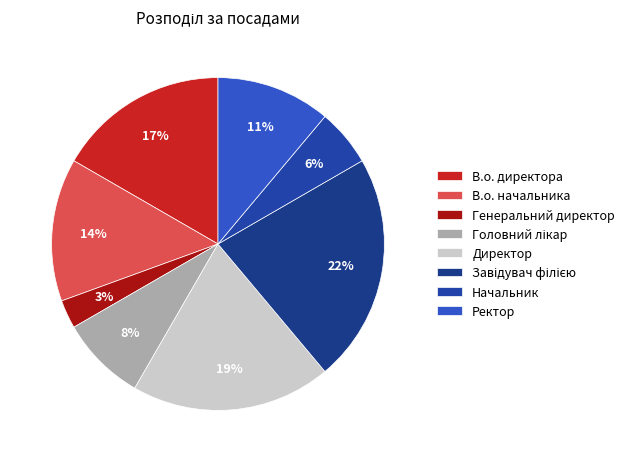

Combined, do Начальник and Генеральний директор account for over 50%?

No